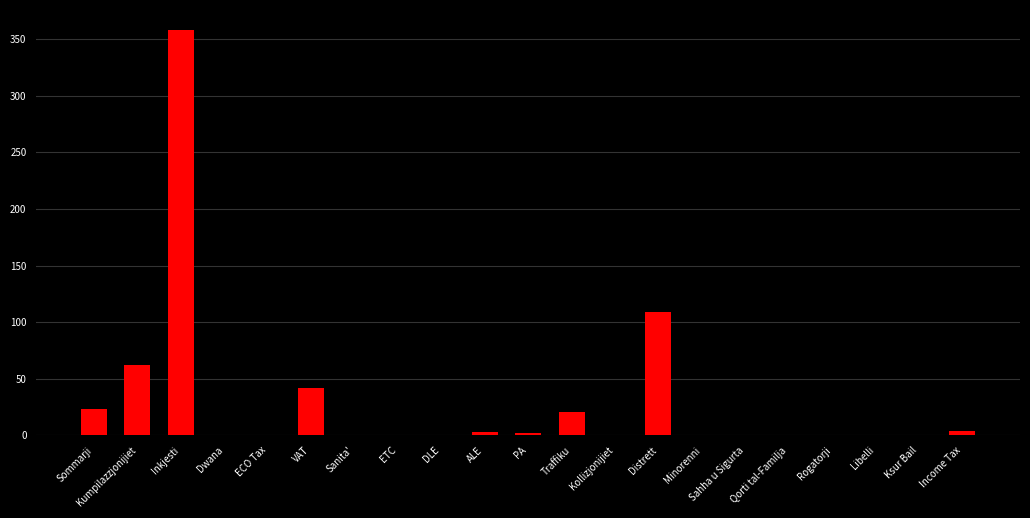

Which category has the highest value across all series?

Inkjesti